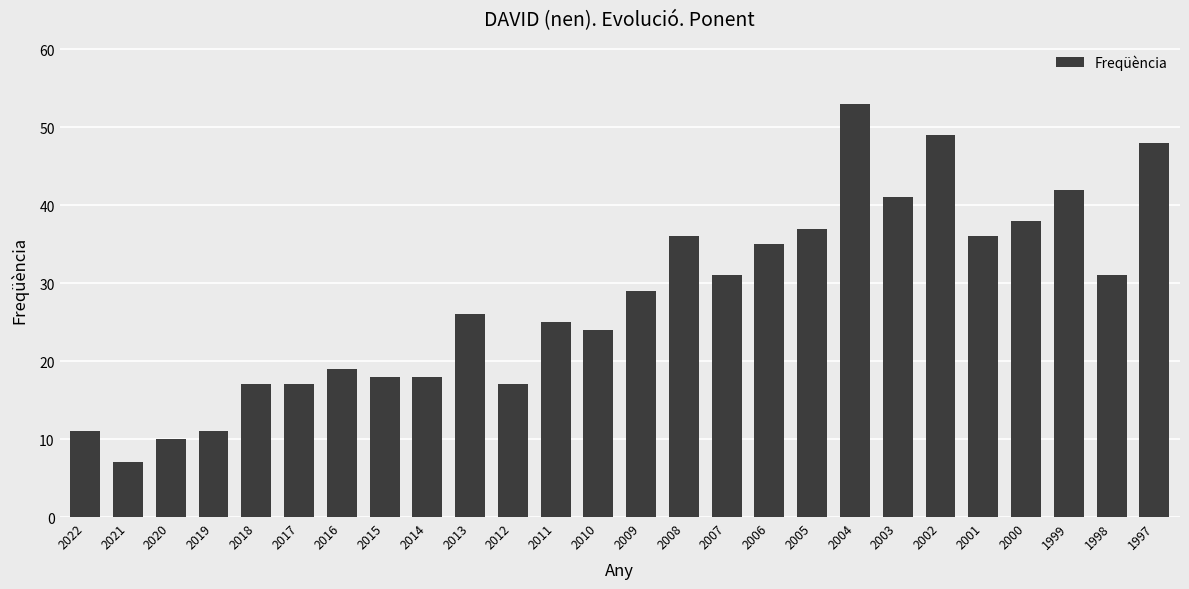

Reading left to right, transcribe all the data shown in this chart.

2022=11	2021=7	2020=10	2019=11	2018=17	2017=17	2016=19	2015=18	2014=18	2013=26	2012=17	2011=25	2010=24	2009=29	2008=36	2007=31	2006=35	2005=37	2004=53	2003=41	2002=49	2001=36	2000=38	1999=42	1998=31	1997=48